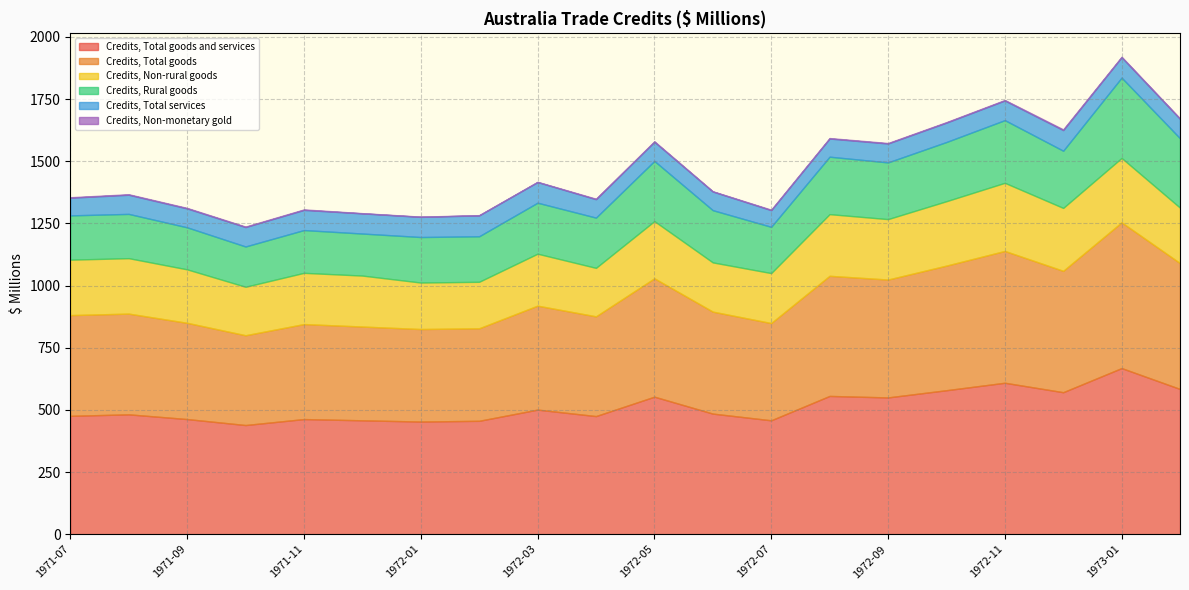

Which series changed the most between 1971-11 and 1972-09?

Credits, Total goods